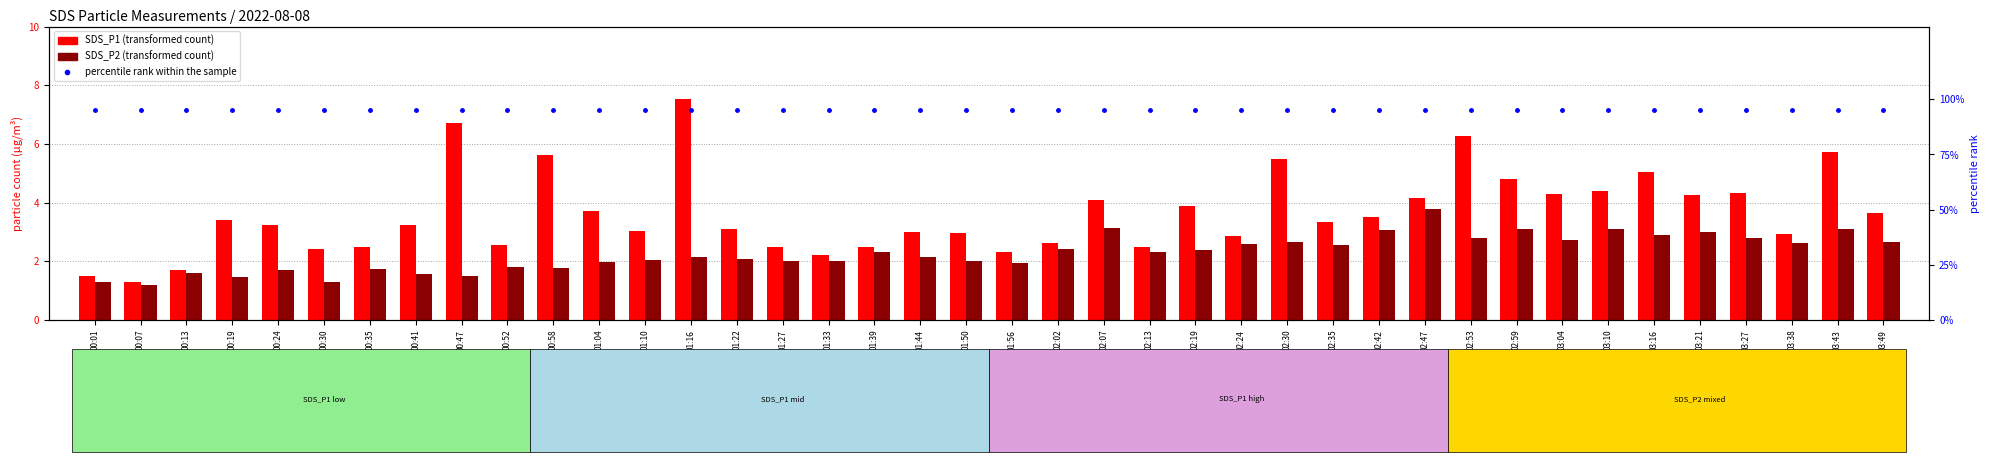

Where is SDS_P1 nearest to the value 4?

02:07